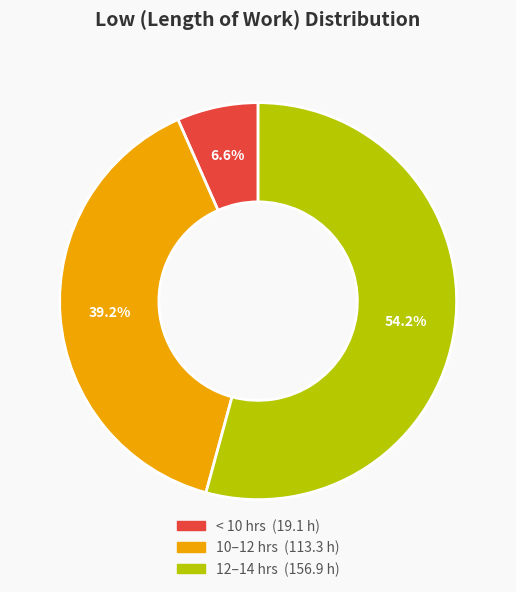

Does any single category account for the majority?

Yes